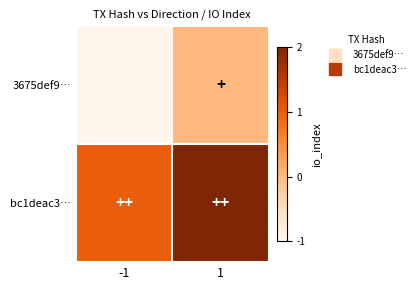

What is the total value across all series at 1?

2